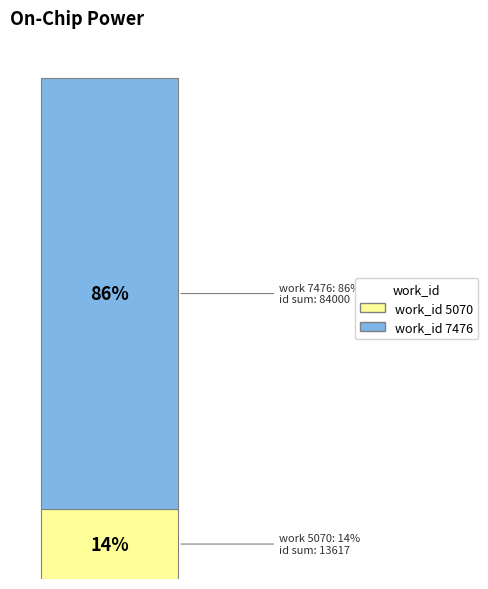

Are the bars horizontal?

No